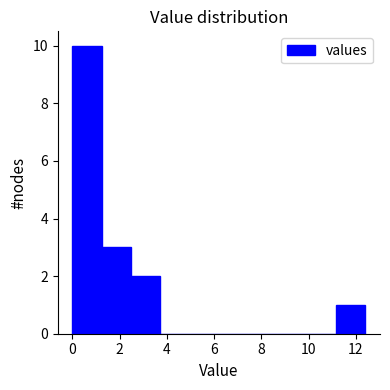

Reading left to right, transcribe this chart: for each bar, give the range it covers on the x-axis and its height. Neither the bar edges nor the heights are printed on the chart, so give them approximately, as read against the axes.

0.0 to 1.2: 10
1.2 to 2.4: 3
2.4 to 3.8: 2
3.8 to 5.0: 0
5.0 to 6.2: 0
6.2 to 7.4: 0
7.4 to 8.6: 0
8.6 to 10.0: 0
10.0 to 11.2: 0
11.2 to 12.4: 1